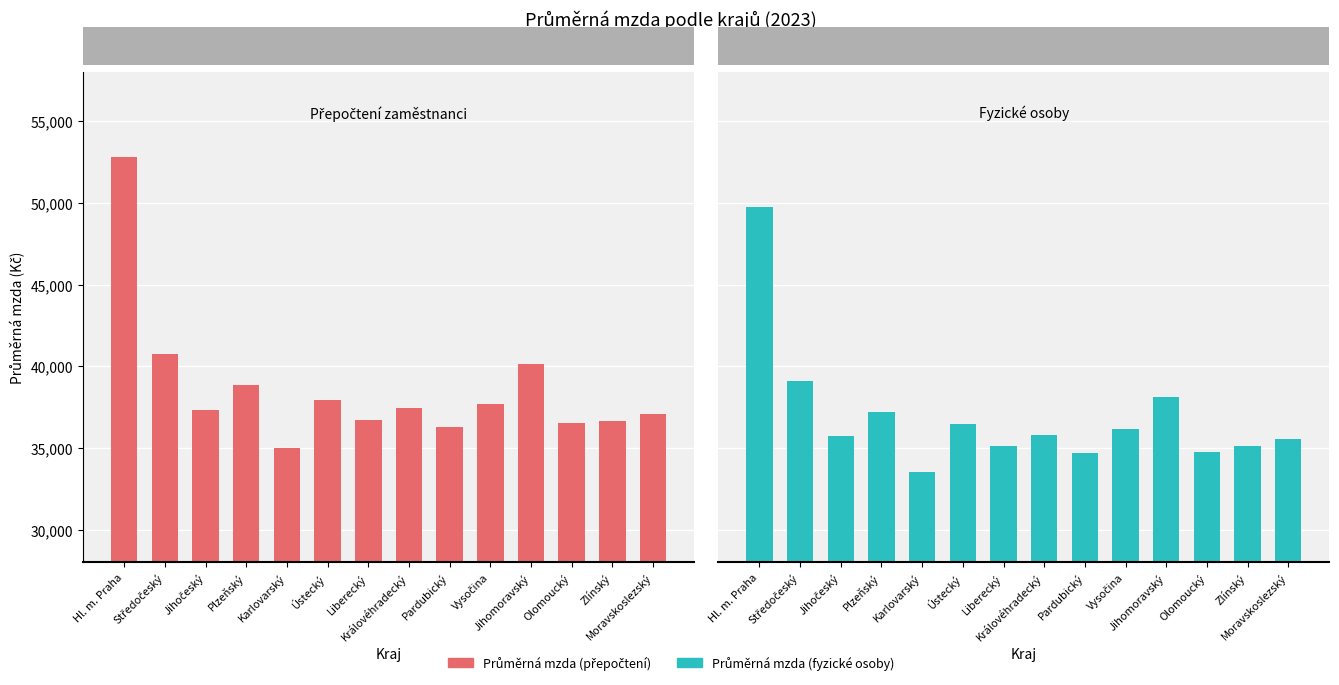

How many groups of bars are there?

14